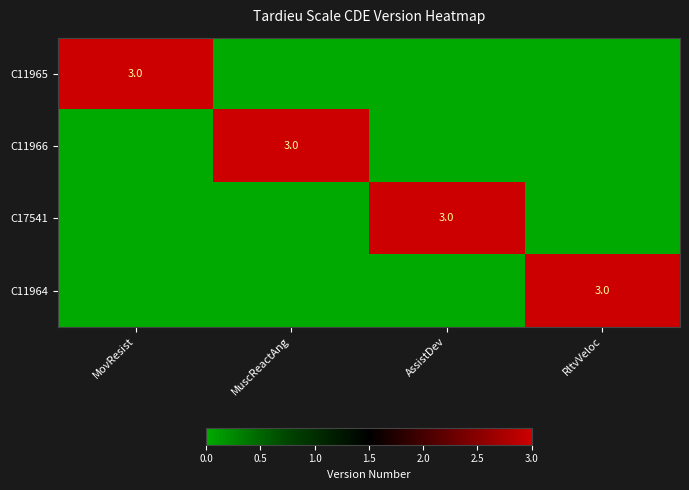

Is it true that C11965 equals 2 at MovResist?

False